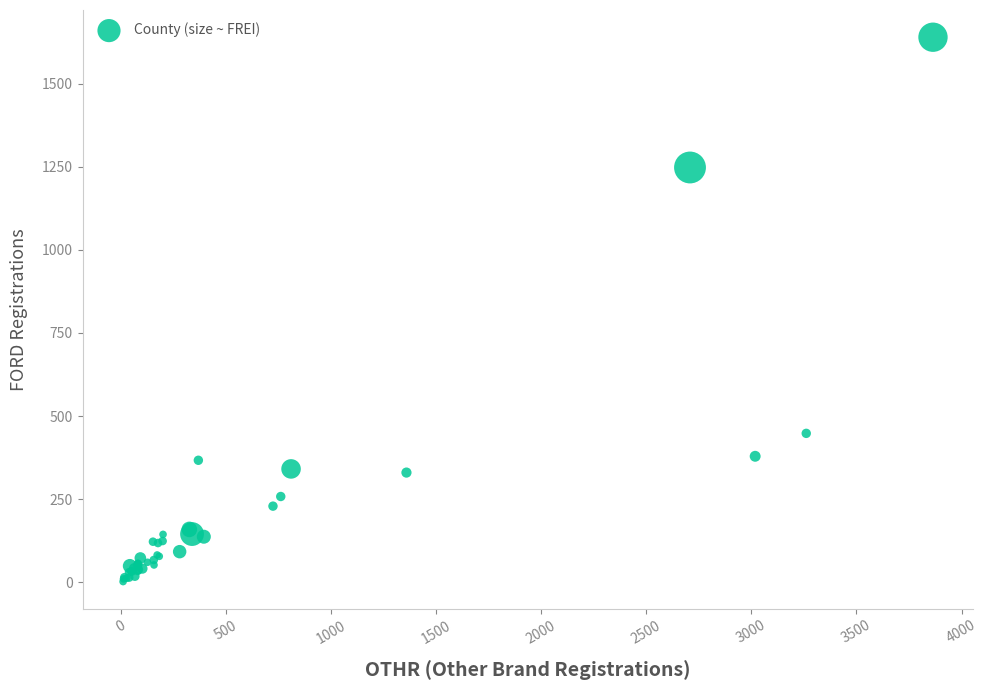

What Y value in the scatter plot is closest to 821?

448